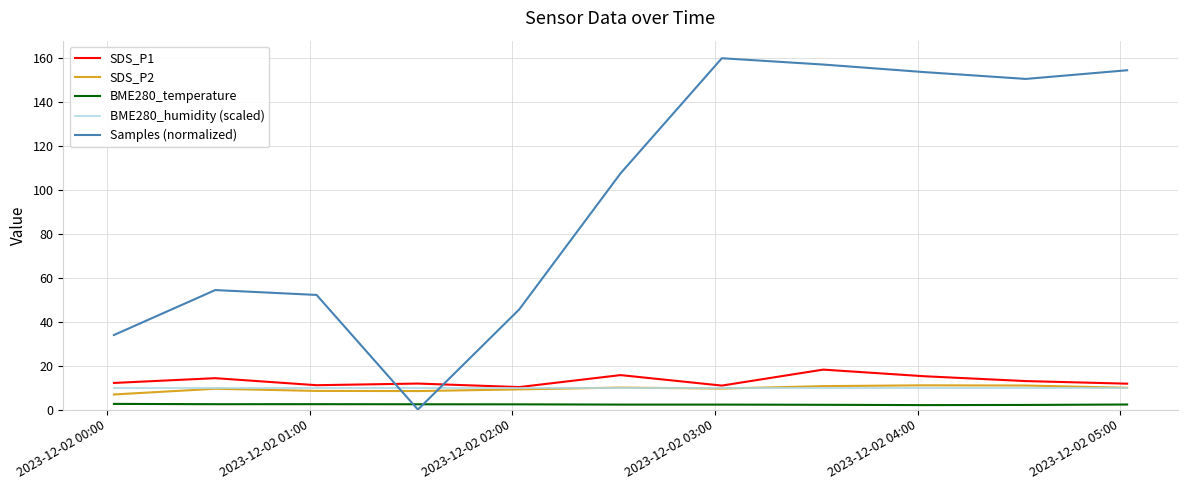

What is the maximum value shown in the chart?

160.0